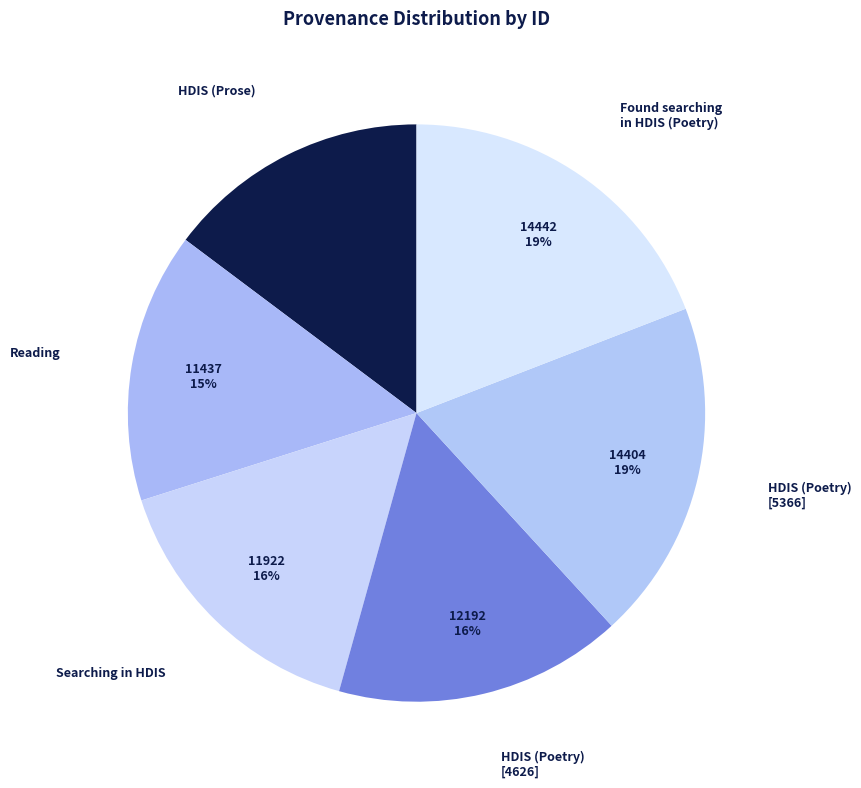

Is it true that HDIS (Poetry) [4626] is 16% of the pie?

True